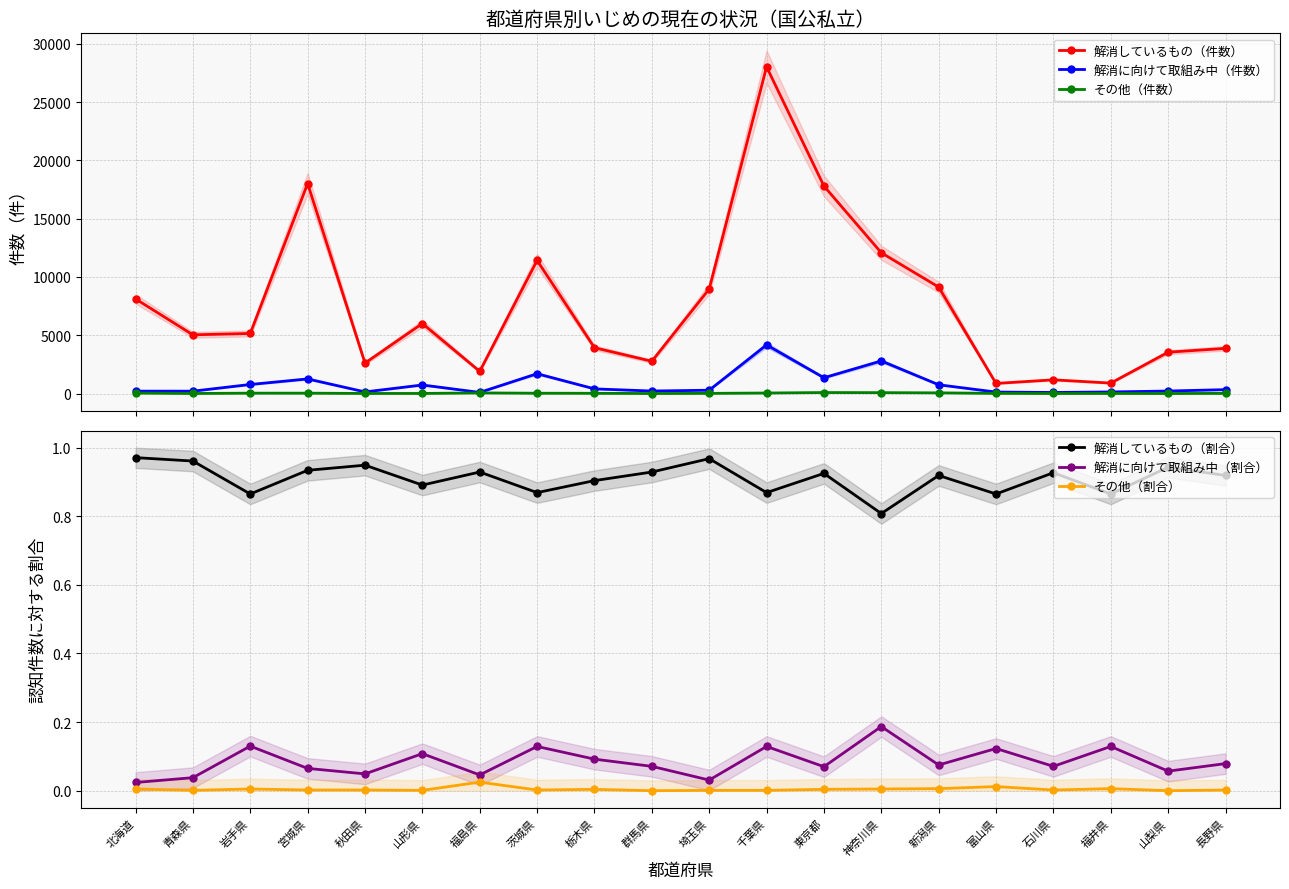

True or false: 解消に向けて取組み中（件数） has a value of 136.0 at 秋田県.

True